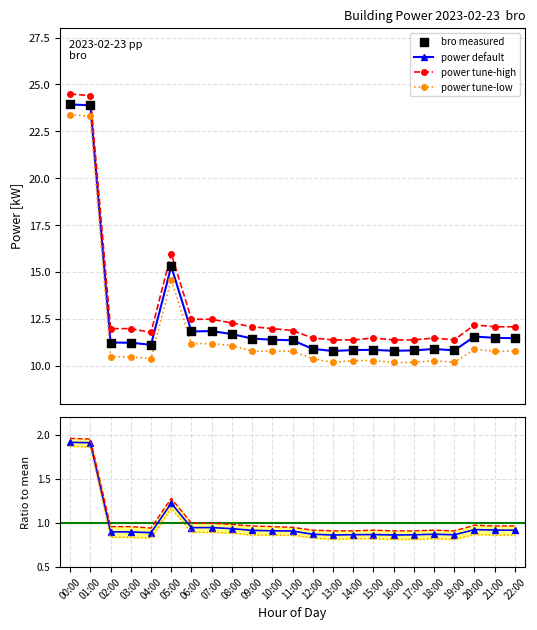

True or false: power tune-low has more than 1 points higher than both neighbors.

True